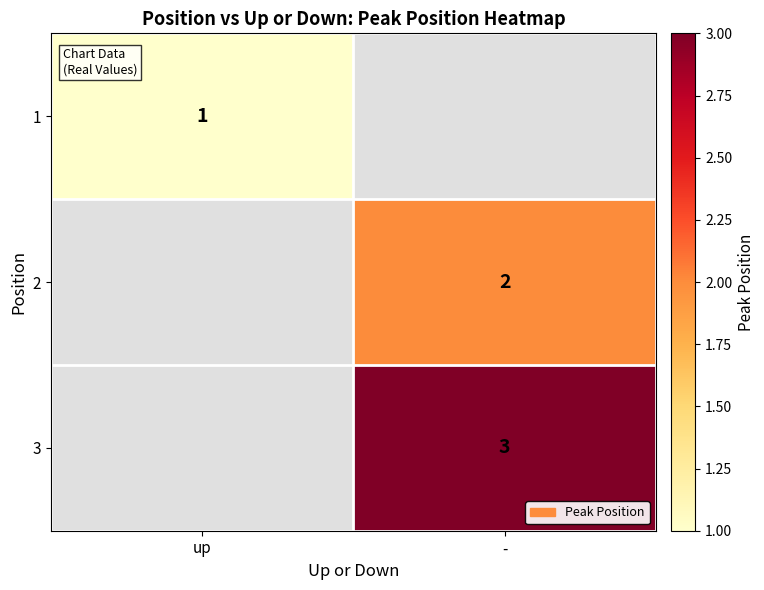

The 1 series shows 1 at up. True or false?

True